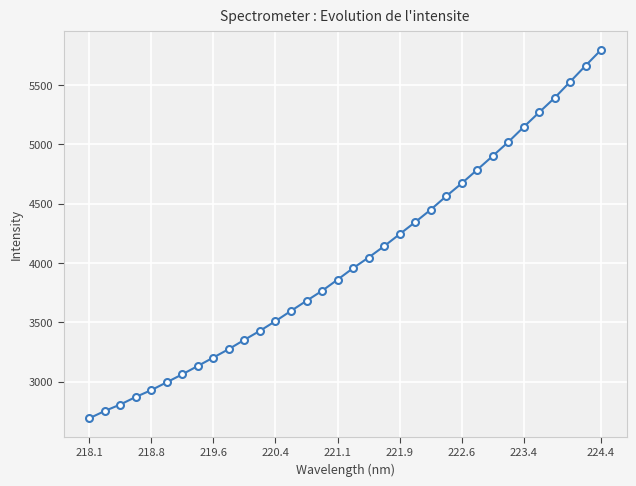

How many series are shown in this chart?

1